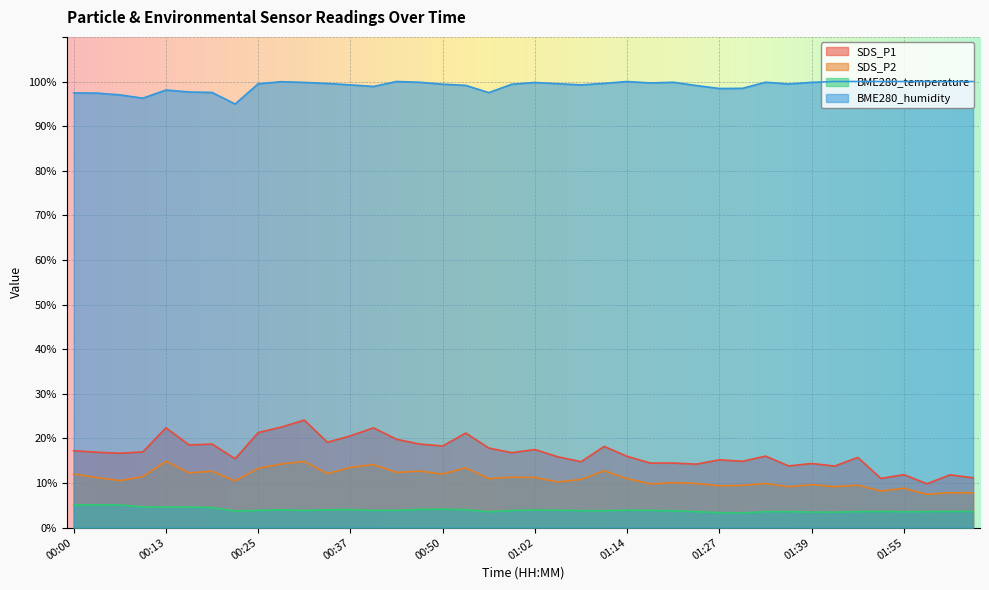

True or false: SDS_P2 has a value of 14.2 at 01:30.

False